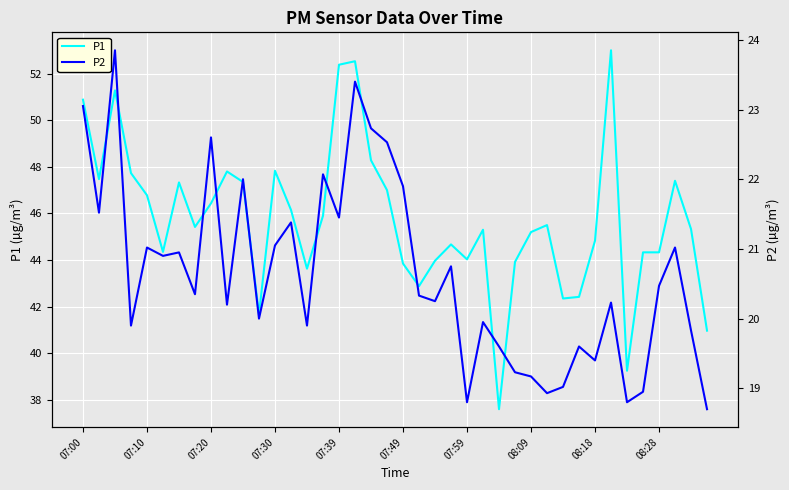

How many distinct data groups are displayed?

2